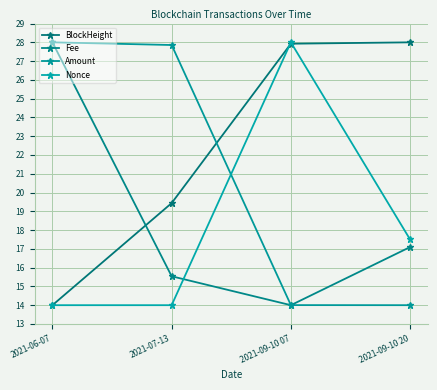

What is the minimum value shown in the chart?

14.0